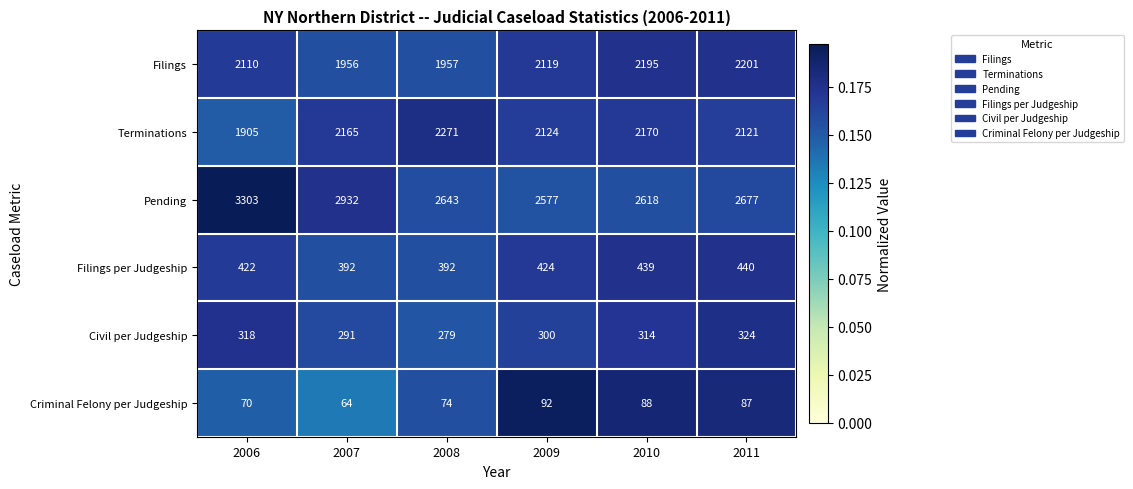

Between 2008 and 2009, which series saw the biggest shift?

Filings